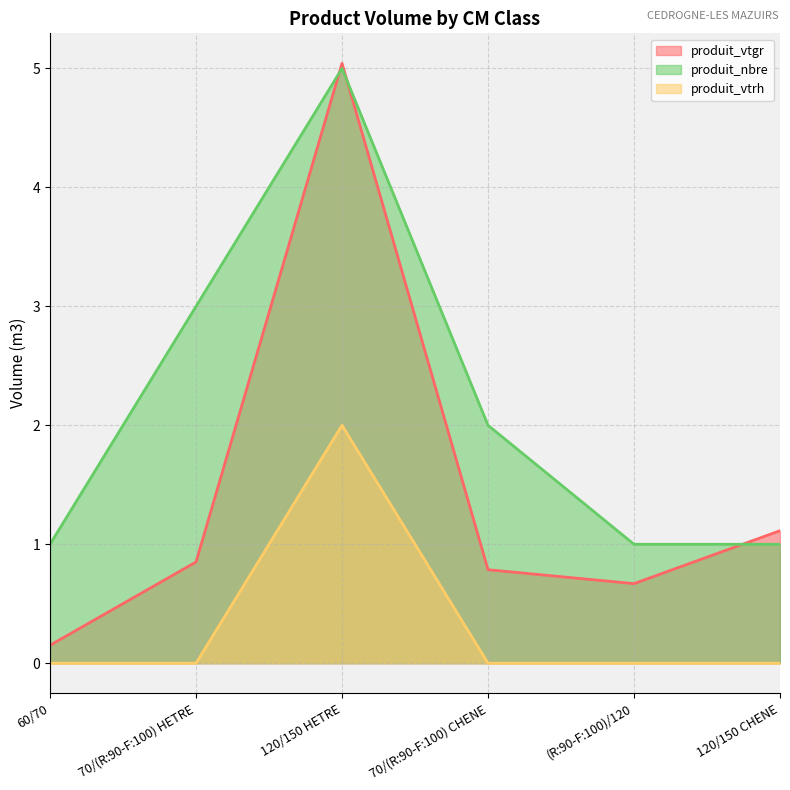

Which series has the largest total across all categories?

produit_nbre